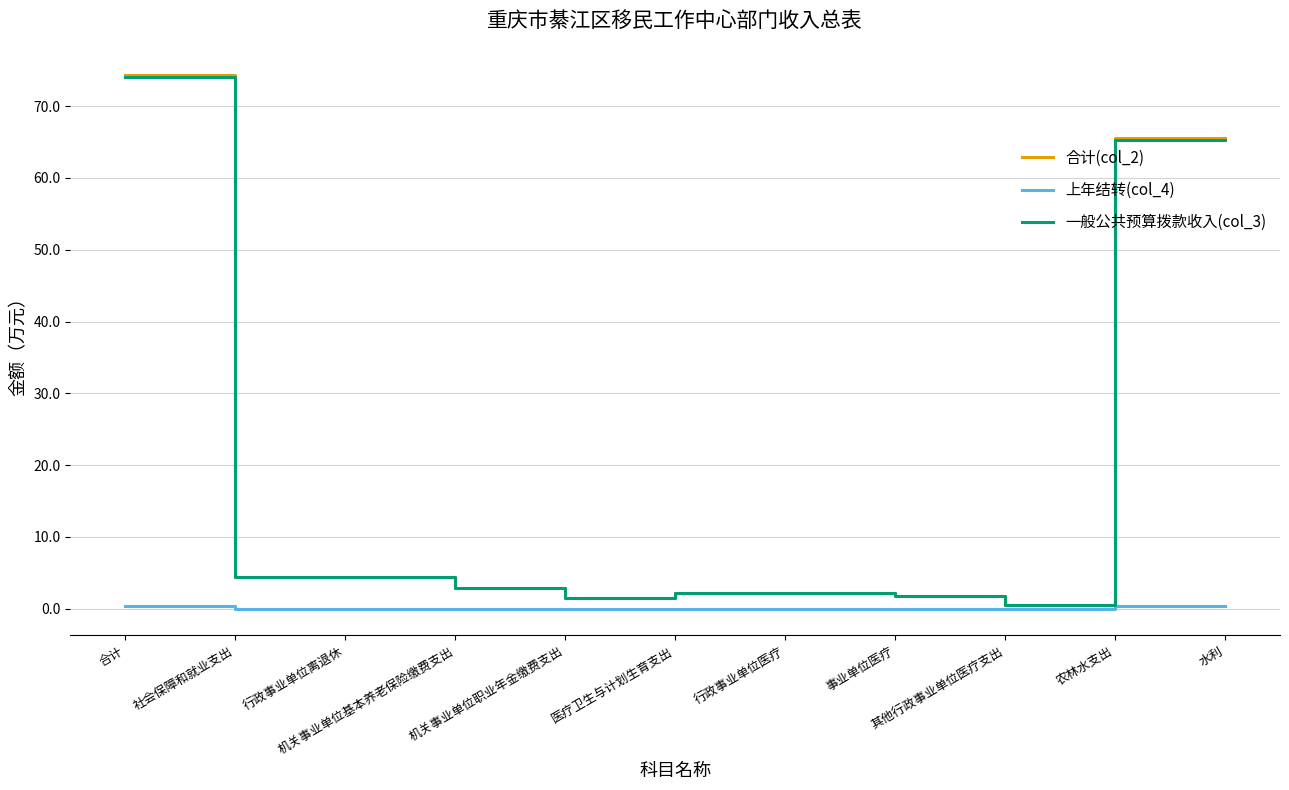

True or false: 合计(col_2) and 上年结转(col_4) cross at least once.

False